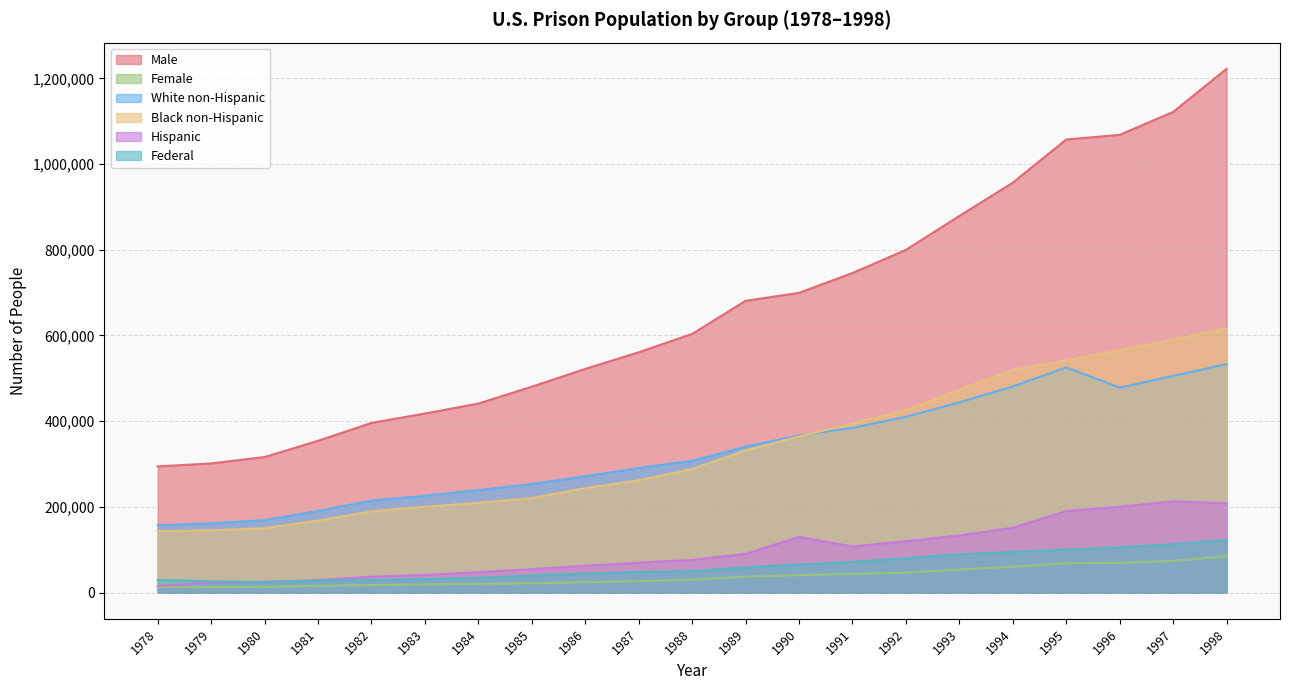

At which category does the chart reach its peak across all series?

1998